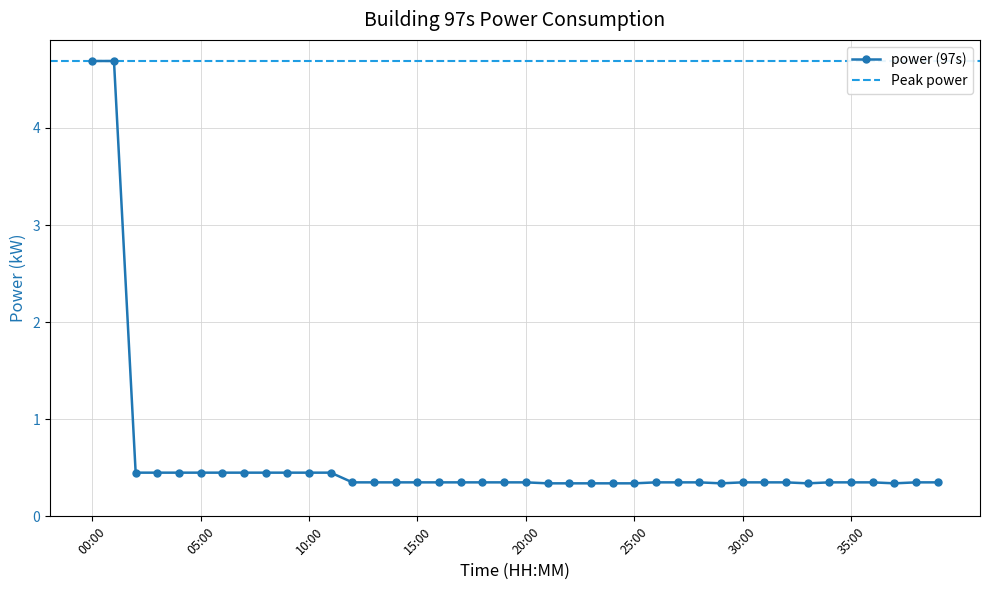

Reading right to left, extract all data points from this chart.

0.3	0.3	0.3	0.3	0.3	0.3	0.3	0.3	0.3	0.3	0.3	0.3	0.3	0.3	0.3	0.3	0.3	0.3	0.3	0.3	0.3	0.3	0.3	0.3	0.3	0.3	0.3	0.3	0.5	0.5	0.5	0.5	0.5	0.5	0.5	0.5	0.5	0.5	4.7	4.7